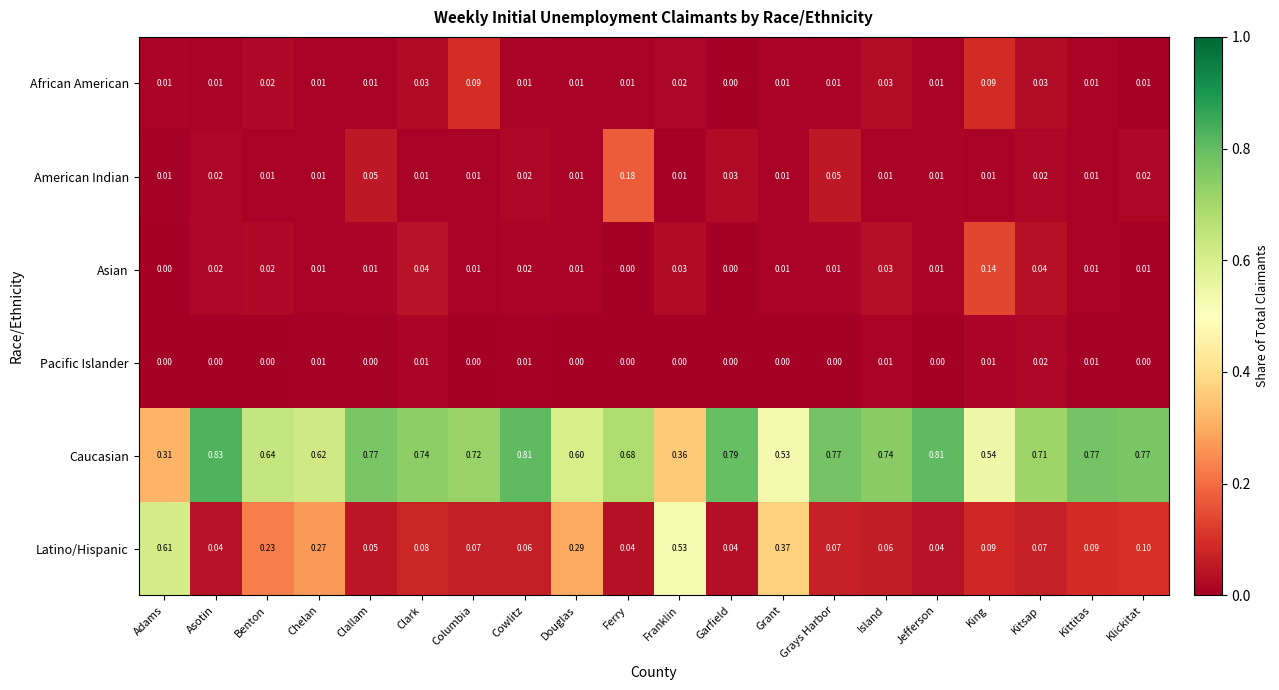

Which series has the widest spread of values?

Latino/Hispanic